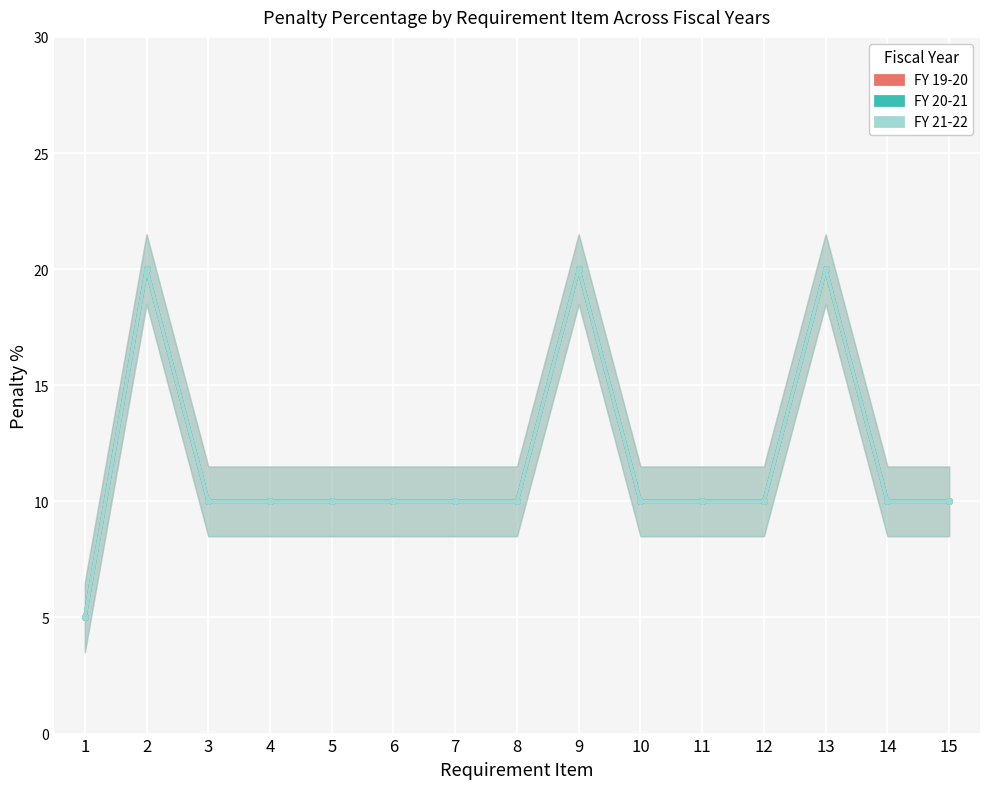

Rank the categories by FY 21-22 value from highest to lowest.

2, 9, 13, 3, 4, 5, 6, 7, 8, 10, 11, 12, 14, 15, 1